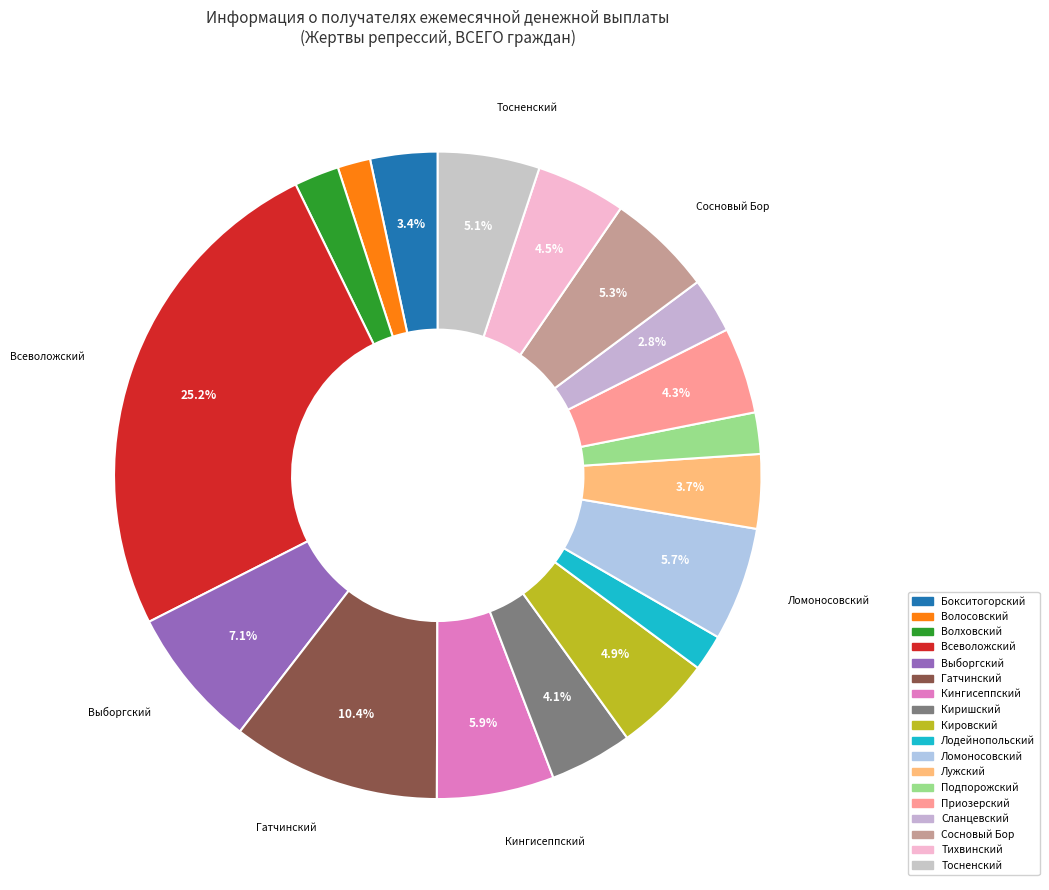

What percentage do Тихвинский and Всеволожский together represent?

29.7%